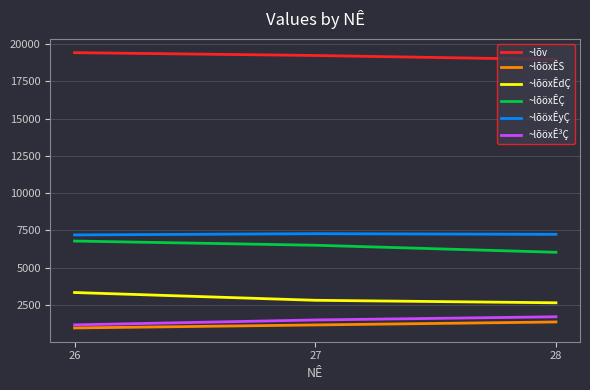

What is the difference between the highest and lowest values at 26?

18463